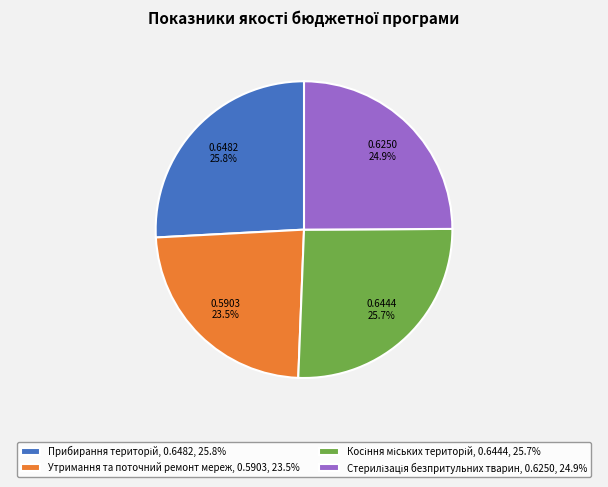

To the nearest percent, what is the average slice percentage?

25%